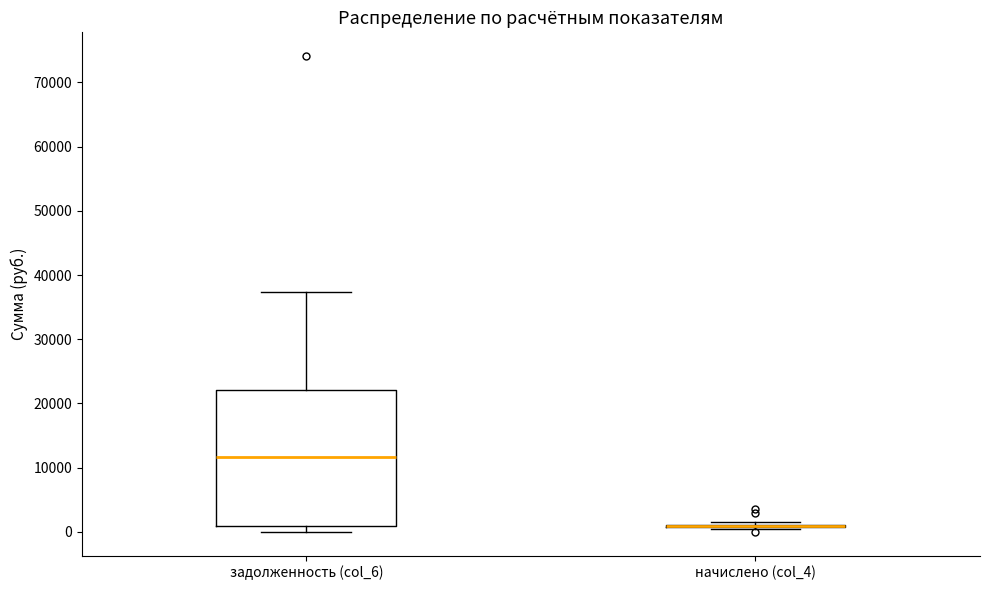

Reading left to right, read every box against the y-axis: the position of its median line, the range the box covers, and the ends of its whiskers. The values are not printed on the chart, so give them approximately, as read against the axis.

задолженность (col_6): median 12000, box 1000 to 22000, whiskers 0 to 37000
начислено (col_4): box collapsed to a line at 1000, whiskers 0 to 1000